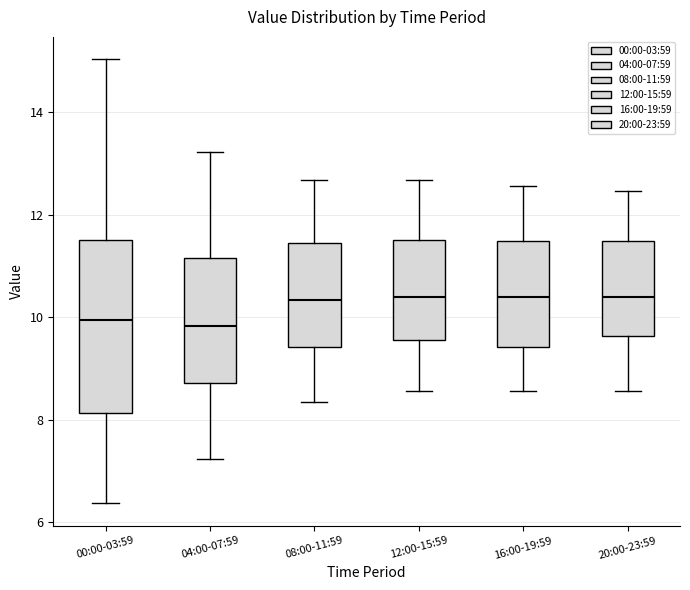

Comparing the boxes themselves (not the whiskers), which one is the tallest?

00:00-03:59